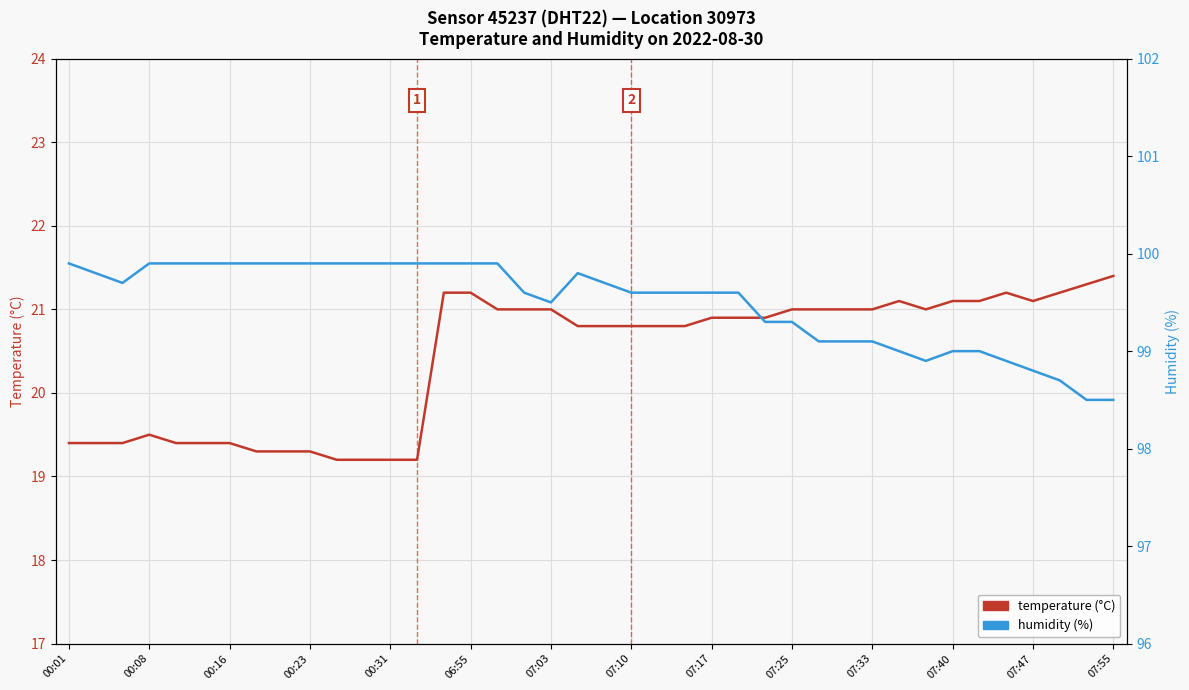

How many lines are shown in the chart?

2